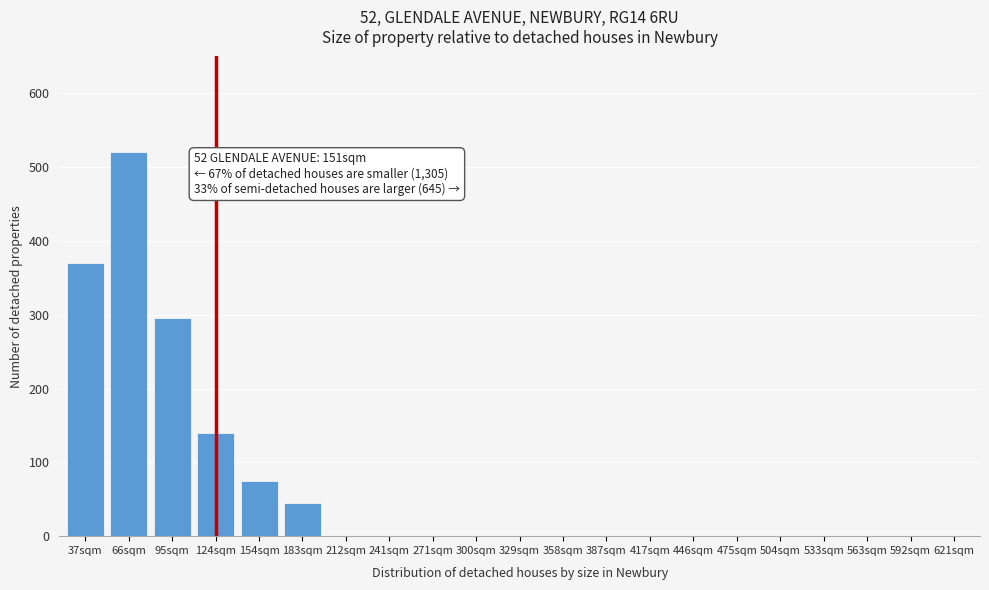

Reading left to right, transcribe all the data shown in this chart.

37sqm=370	66sqm=520	95sqm=295	124sqm=140	154sqm=75	183sqm=45	212sqm=0	241sqm=0	271sqm=0	300sqm=0	329sqm=0	358sqm=0	387sqm=0	417sqm=0	446sqm=0	475sqm=0	504sqm=0	533sqm=0	563sqm=0	592sqm=0	621sqm=0